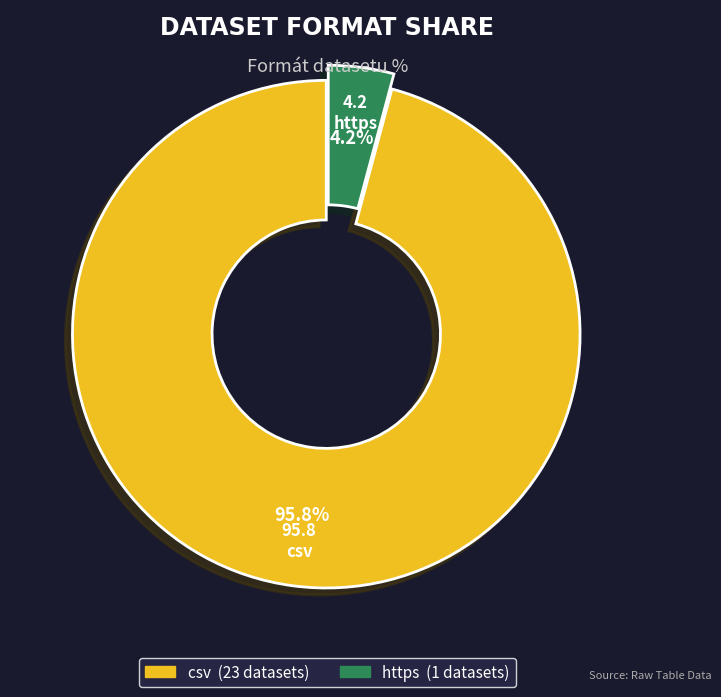

Which slice represents more than half of the pie?

csv